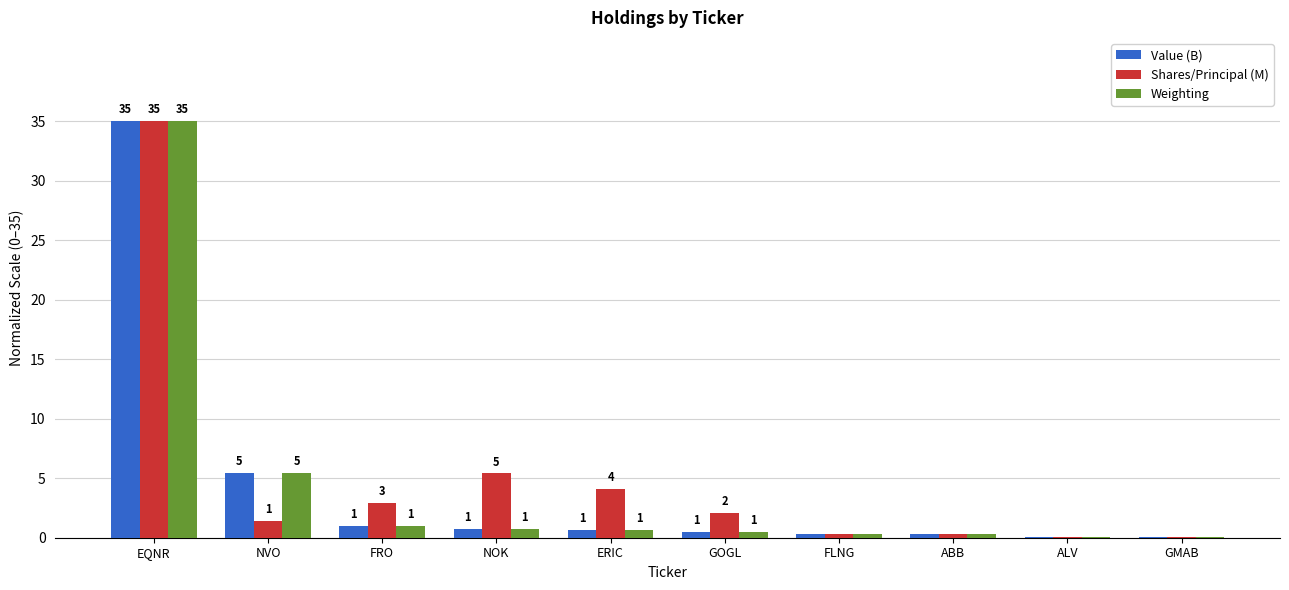

What is the difference between the Value (B) values at ALV and ERIC?

0.6